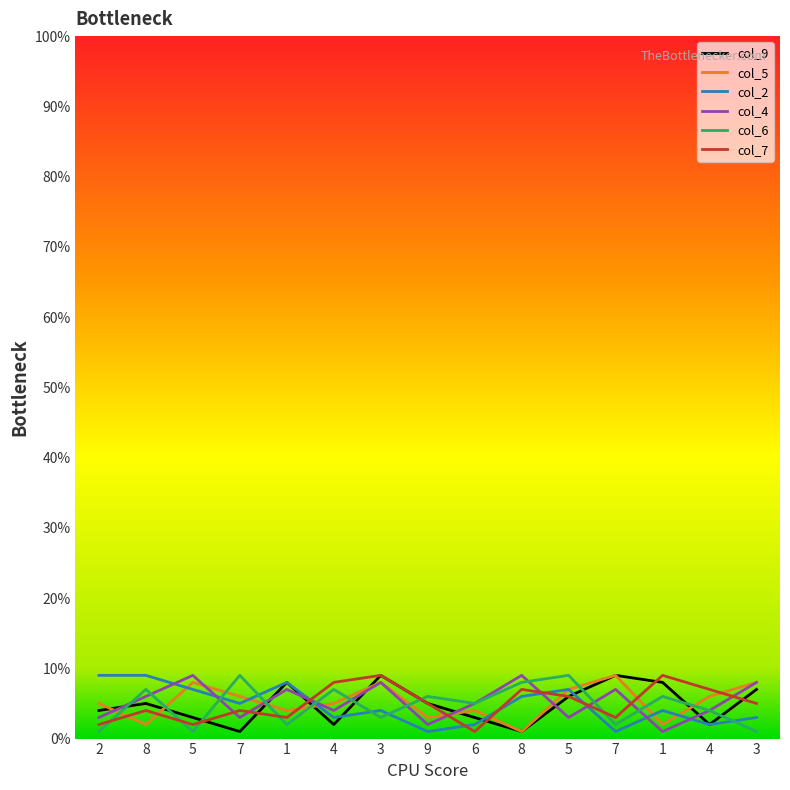

Reading right to left, list all the values displayed in this chart.

col_9: 7	2	8	9	6	1	3	5	9	2	8	1	3	5	4
col_5: 8	6	2	9	7	1	4	3	8	5	4	6	8	2	5
col_2: 3	2	4	1	7	6	2	1	4	3	8	5	7	9	9
col_4: 8	4	1	7	3	9	5	2	8	4	7	3	9	6	3
col_6: 1	4	6	2	9	8	5	6	3	7	2	9	1	7	1
col_7: 5	7	9	3	6	7	1	5	9	8	3	4	2	4	2